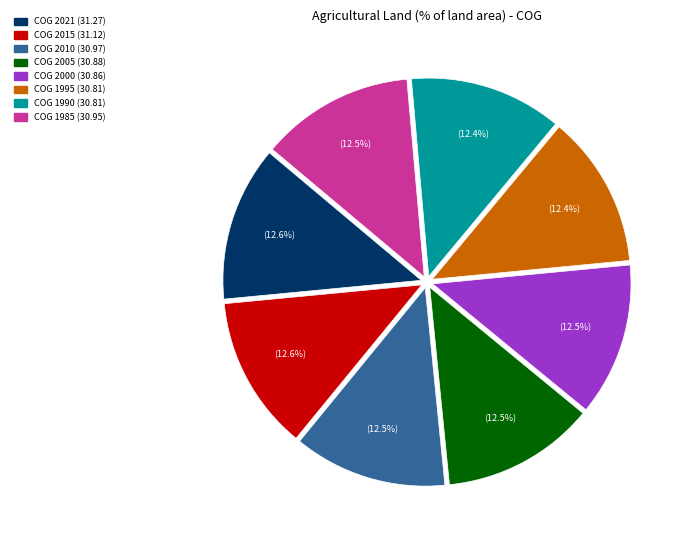

Is there any slice that represents more than half of the pie?

No